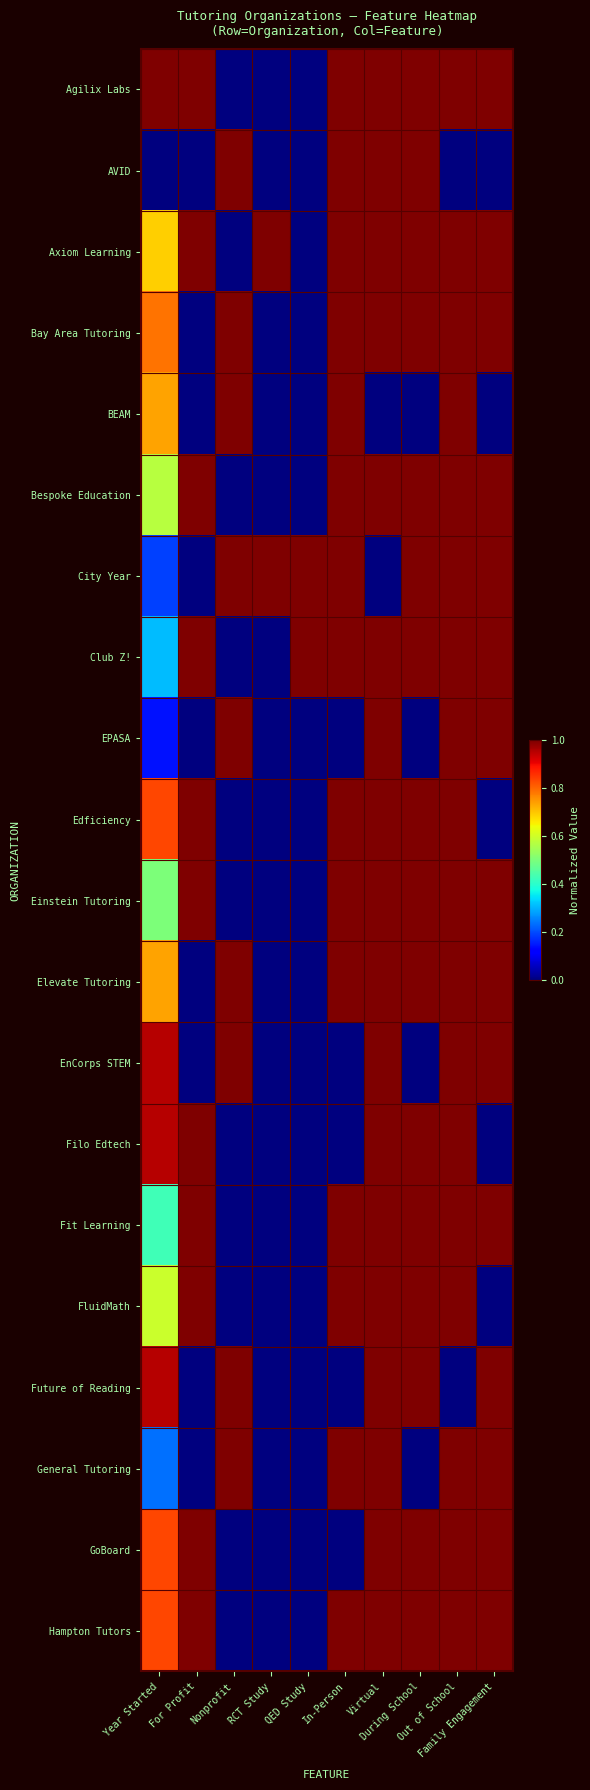

Reading left to right, extract all data points from this chart.

Agilix Labs: Year Started=1.0	For Profit=1.0	Nonprofit=0.0	RCT Study=0.0	QED Study=0.0	In-Person=1.0	Virtual=1.0	During School=1.0	Out of School=1.0	Family Engagement=1.0
AVID: Year Started=0.0	For Profit=0.0	Nonprofit=1.0	RCT Study=0.0	QED Study=0.0	In-Person=1.0	Virtual=1.0	During School=1.0	Out of School=0.0	Family Engagement=0.0
Axiom Learning: Year Started=0.7	For Profit=1.0	Nonprofit=0.0	RCT Study=1.0	QED Study=0.0	In-Person=1.0	Virtual=1.0	During School=1.0	Out of School=1.0	Family Engagement=1.0
Bay Area Tutoring: Year Started=0.8	For Profit=0.0	Nonprofit=1.0	RCT Study=0.0	QED Study=0.0	In-Person=1.0	Virtual=1.0	During School=1.0	Out of School=1.0	Family Engagement=1.0
BEAM: Year Started=0.7	For Profit=0.0	Nonprofit=1.0	RCT Study=0.0	QED Study=0.0	In-Person=1.0	Virtual=0.0	During School=0.0	Out of School=1.0	Family Engagement=0.0
Bespoke Education: Year Started=0.6	For Profit=1.0	Nonprofit=0.0	RCT Study=0.0	QED Study=0.0	In-Person=1.0	Virtual=1.0	During School=1.0	Out of School=1.0	Family Engagement=1.0
City Year: Year Started=0.2	For Profit=0.0	Nonprofit=1.0	RCT Study=1.0	QED Study=1.0	In-Person=1.0	Virtual=0.0	During School=1.0	Out of School=1.0	Family Engagement=1.0
Club Z!: Year Started=0.3	For Profit=1.0	Nonprofit=0.0	RCT Study=0.0	QED Study=1.0	In-Person=1.0	Virtual=1.0	During School=1.0	Out of School=1.0	Family Engagement=1.0
EPASA: Year Started=0.1	For Profit=0.0	Nonprofit=1.0	RCT Study=0.0	QED Study=0.0	In-Person=0.0	Virtual=1.0	During School=0.0	Out of School=1.0	Family Engagement=1.0
Edficiency: Year Started=0.8	For Profit=1.0	Nonprofit=0.0	RCT Study=0.0	QED Study=0.0	In-Person=1.0	Virtual=1.0	During School=1.0	Out of School=1.0	Family Engagement=0.0
Einstein Tutoring: Year Started=0.5	For Profit=1.0	Nonprofit=0.0	RCT Study=0.0	QED Study=0.0	In-Person=1.0	Virtual=1.0	During School=1.0	Out of School=1.0	Family Engagement=1.0
Elevate Tutoring: Year Started=0.7	For Profit=0.0	Nonprofit=1.0	RCT Study=0.0	QED Study=0.0	In-Person=1.0	Virtual=1.0	During School=1.0	Out of School=1.0	Family Engagement=1.0
EnCorps STEM: Year Started=1.0	For Profit=0.0	Nonprofit=1.0	RCT Study=0.0	QED Study=0.0	In-Person=0.0	Virtual=1.0	During School=0.0	Out of School=1.0	Family Engagement=1.0
Filo Edtech: Year Started=1.0	For Profit=1.0	Nonprofit=0.0	RCT Study=0.0	QED Study=0.0	In-Person=0.0	Virtual=1.0	During School=1.0	Out of School=1.0	Family Engagement=0.0
Fit Learning: Year Started=0.4	For Profit=1.0	Nonprofit=0.0	RCT Study=0.0	QED Study=0.0	In-Person=1.0	Virtual=1.0	During School=1.0	Out of School=1.0	Family Engagement=1.0
FluidMath: Year Started=0.6	For Profit=1.0	Nonprofit=0.0	RCT Study=0.0	QED Study=0.0	In-Person=1.0	Virtual=1.0	During School=1.0	Out of School=1.0	Family Engagement=0.0
Future of Reading: Year Started=1.0	For Profit=0.0	Nonprofit=1.0	RCT Study=0.0	QED Study=0.0	In-Person=0.0	Virtual=1.0	During School=1.0	Out of School=0.0	Family Engagement=1.0
General Tutoring: Year Started=0.2	For Profit=0.0	Nonprofit=1.0	RCT Study=0.0	QED Study=0.0	In-Person=1.0	Virtual=1.0	During School=0.0	Out of School=1.0	Family Engagement=1.0
GoBoard: Year Started=0.8	For Profit=1.0	Nonprofit=0.0	RCT Study=0.0	QED Study=0.0	In-Person=0.0	Virtual=1.0	During School=1.0	Out of School=1.0	Family Engagement=1.0
Hampton Tutors: Year Started=0.8	For Profit=1.0	Nonprofit=0.0	RCT Study=0.0	QED Study=0.0	In-Person=1.0	Virtual=1.0	During School=1.0	Out of School=1.0	Family Engagement=1.0